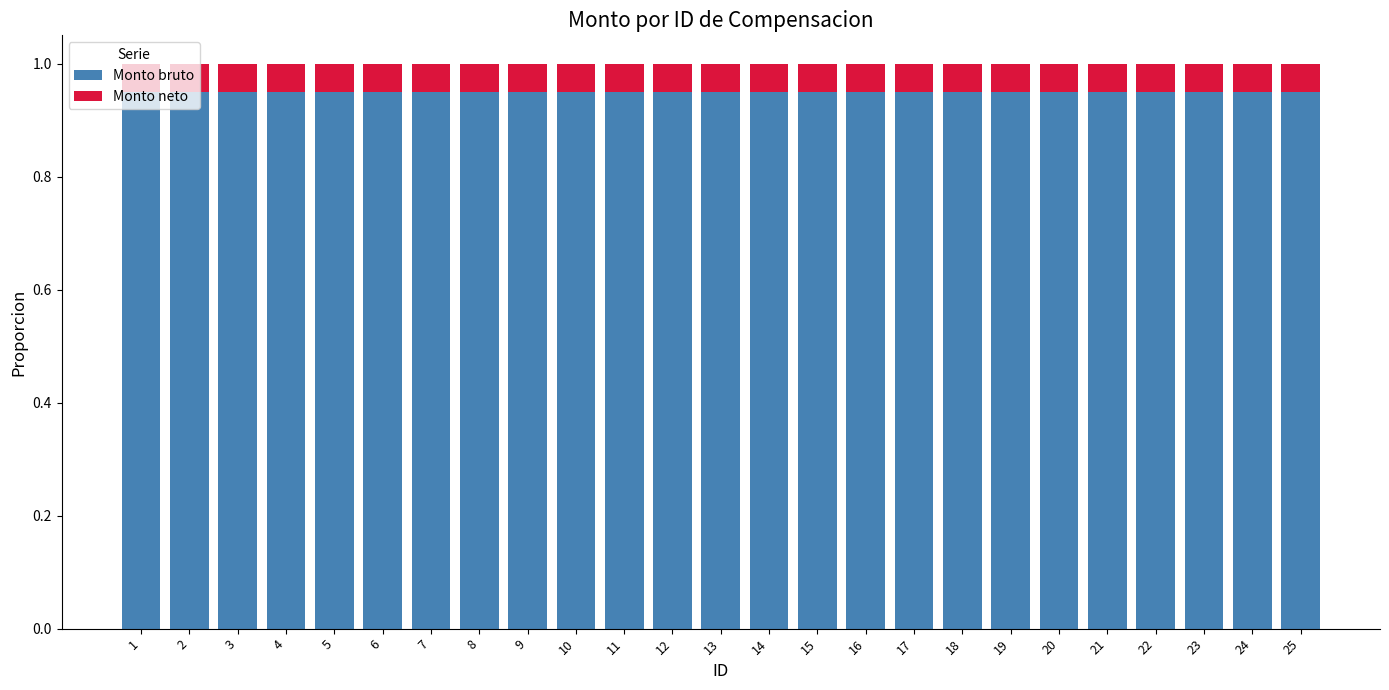

What is the total value across all series at 16?

1.0